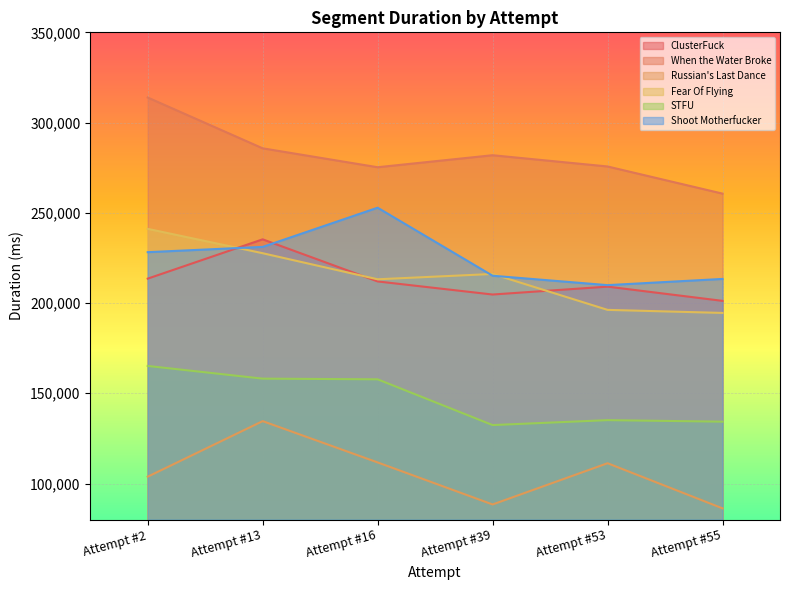

What is the total value across all series at Attempt #16?

1222618